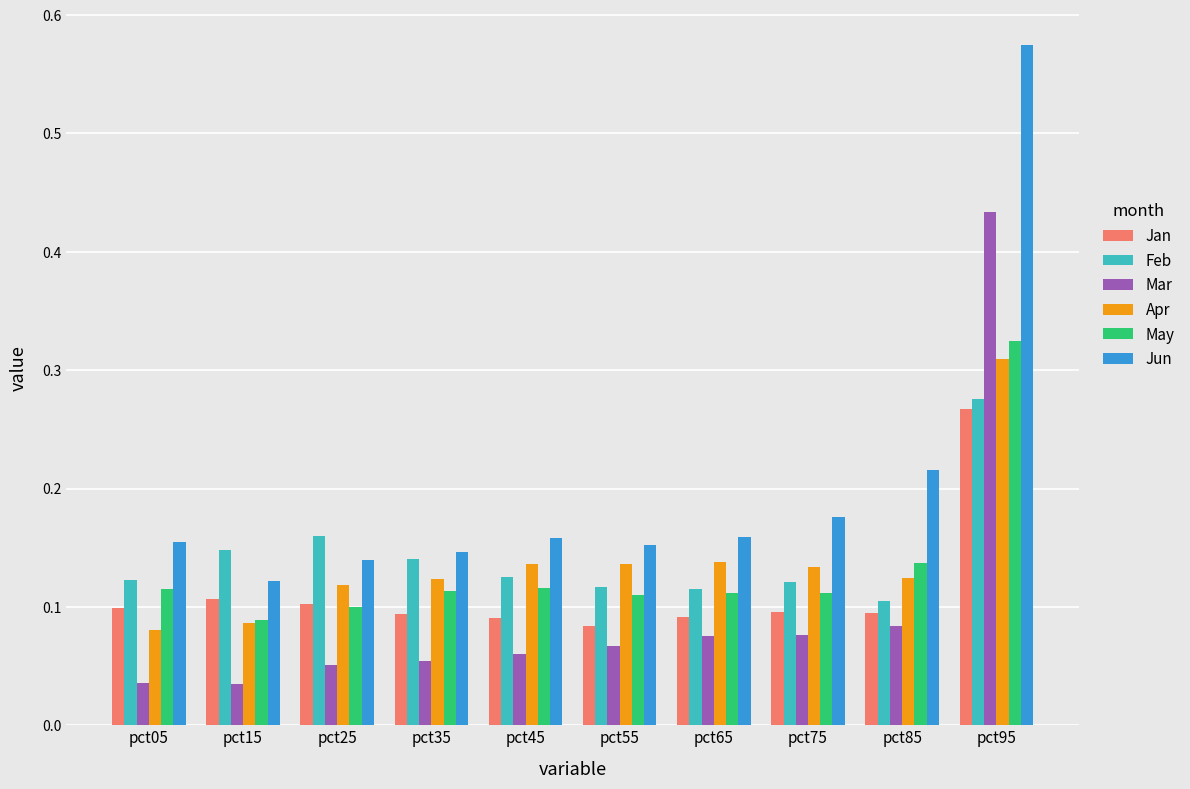

What is the total value across all series at pct95?

2.2